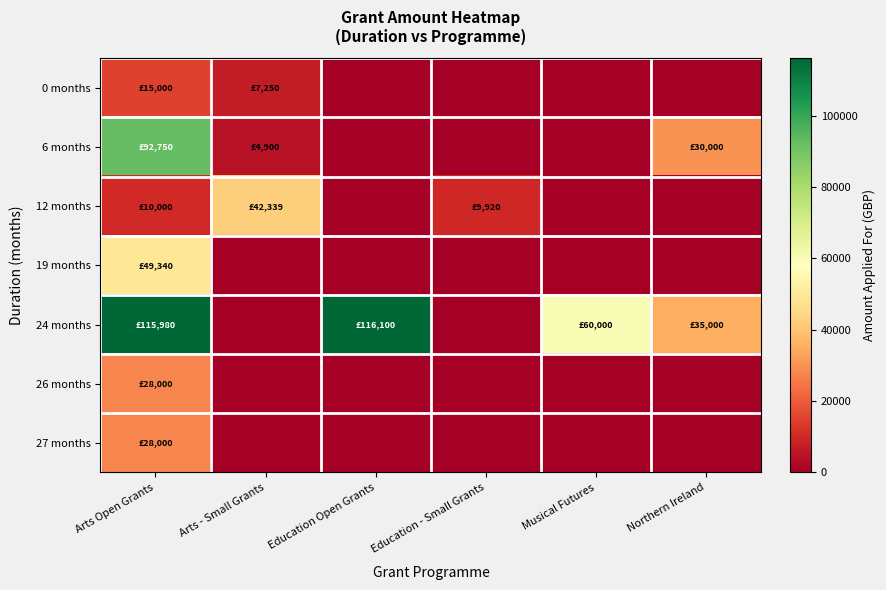

Which series has the largest range (max minus min)?

24 months